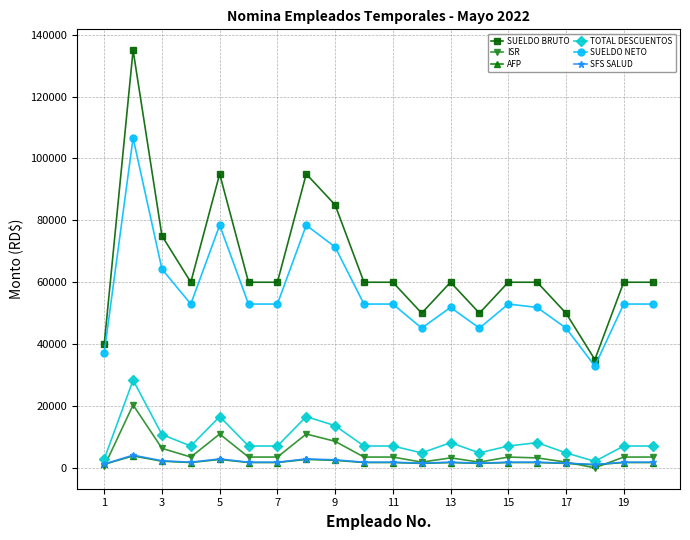

What are all the series names shown in the legend?

SUELDO BRUTO, ISR, AFP, TOTAL DESCUENTOS, SUELDO NETO, SFS SALUD